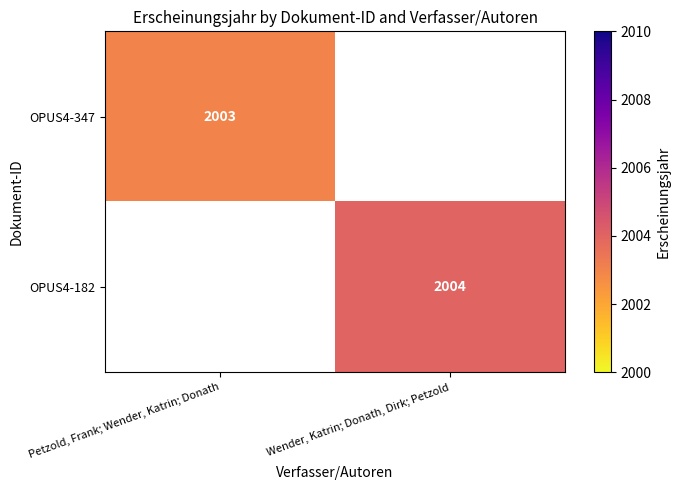

The OPUS4-182 series shows 3103 at Wender, Katrin; Donath, Dirk; Petzold. True or false?

False